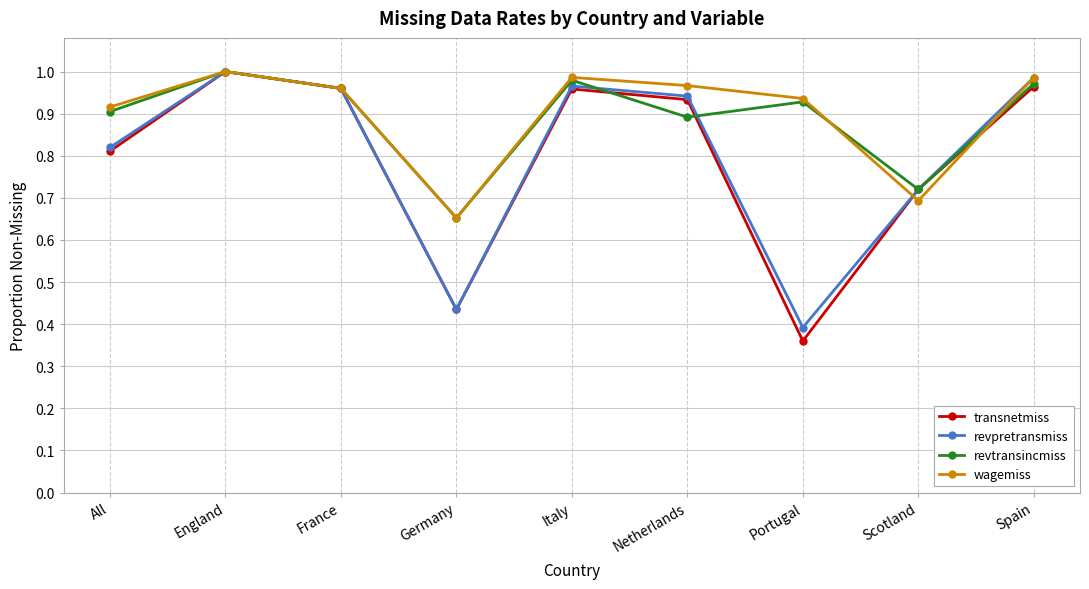

What is the difference between the second highest and minimum values in the wagemiss series?

0.3